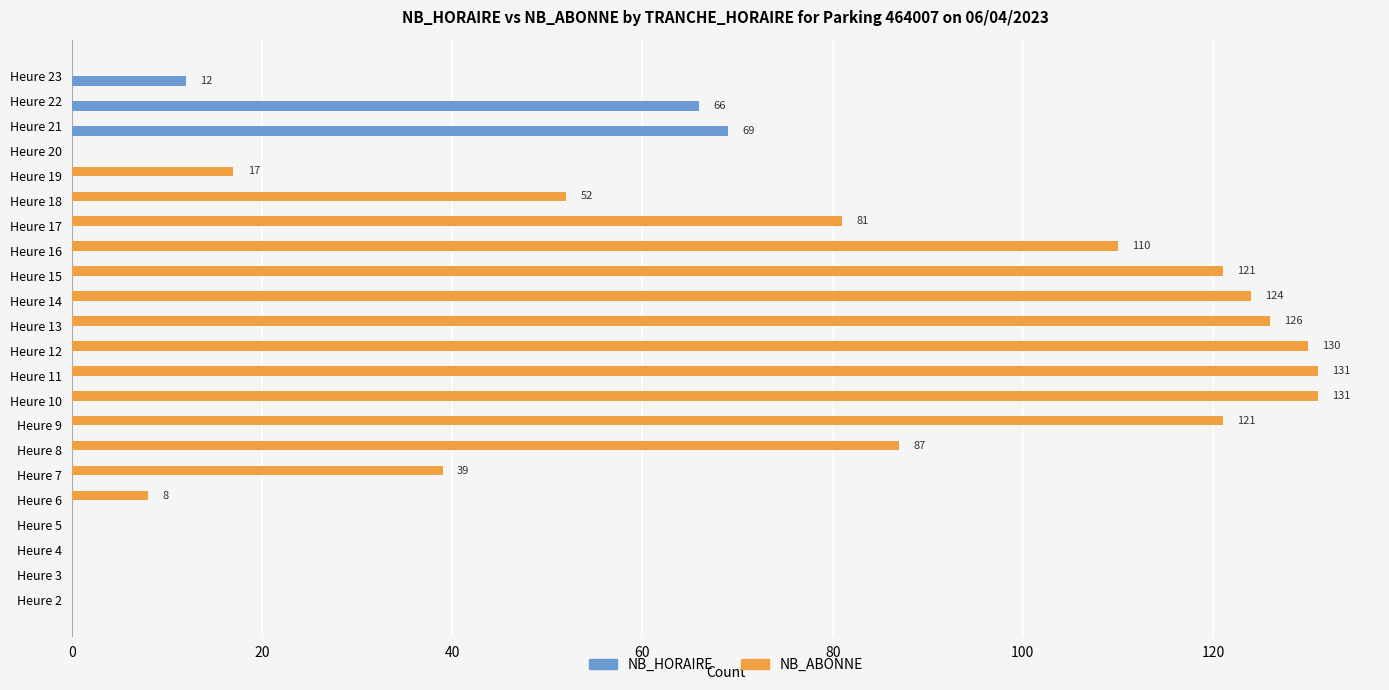

Which series has the largest total across all categories?

NB_ABONNE